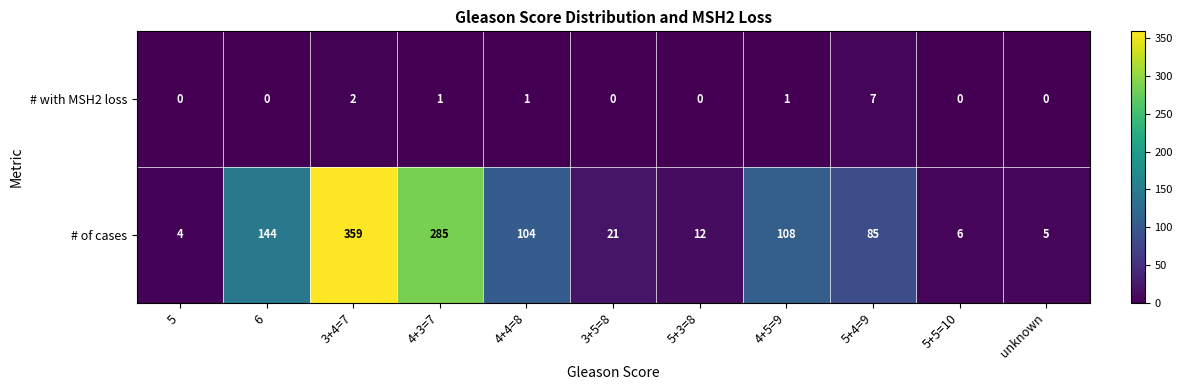

What is the sum of all # of cases values?

1133